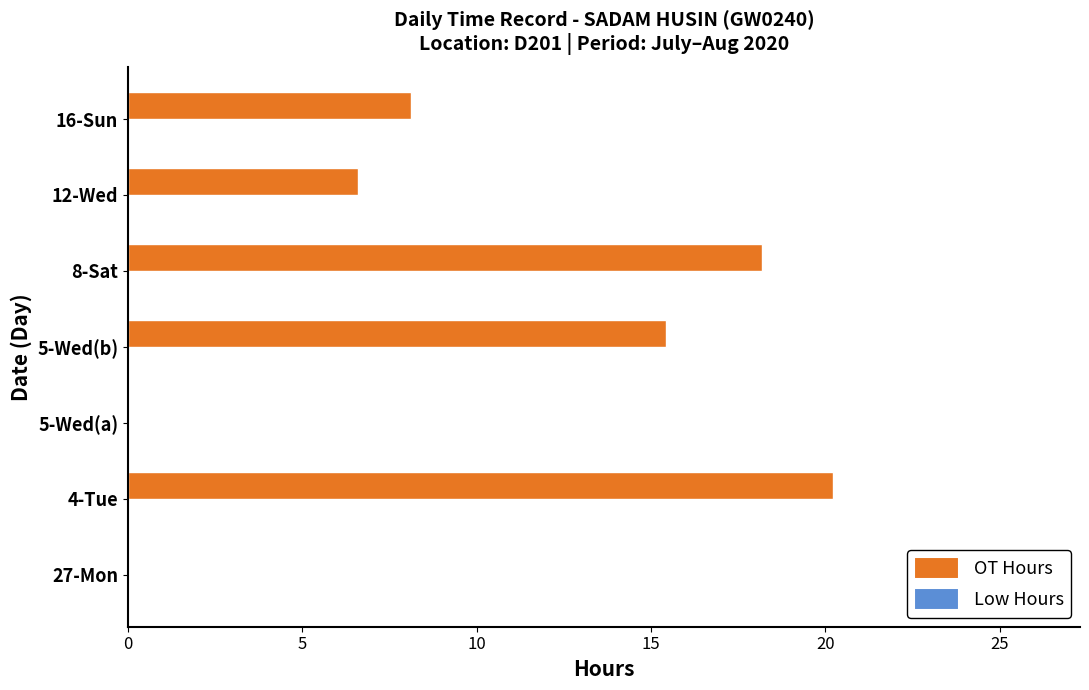

How many values exceed 8?

4